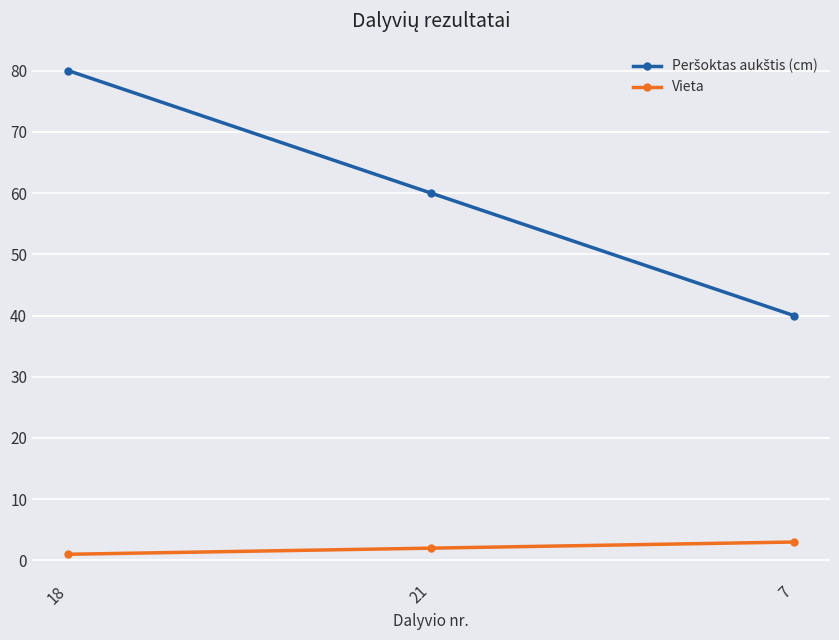

What is the greatest value displayed?

80